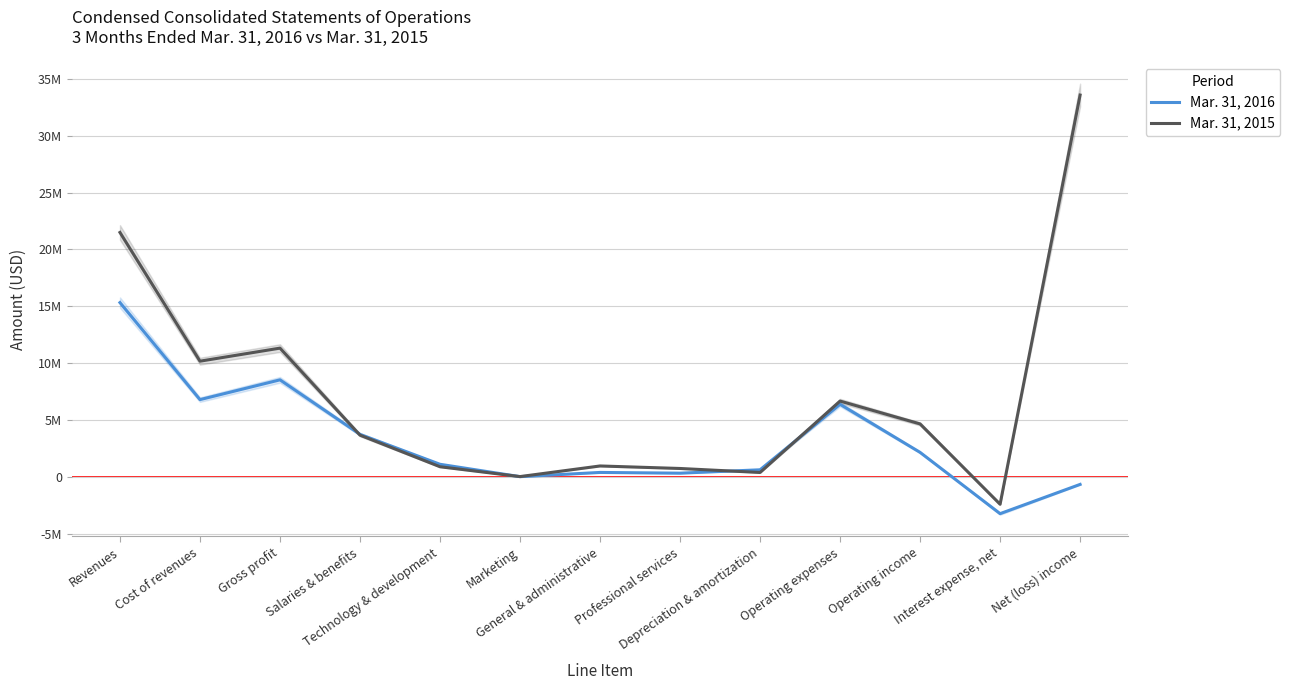

Which has a higher value, Interest expense, net or General & administrative?

General & administrative